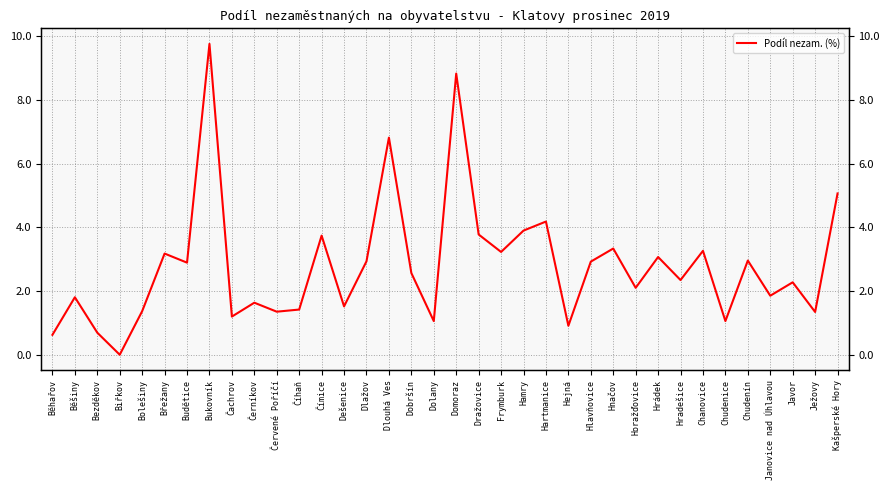

What is the difference between the second highest and second lowest values?

8.2